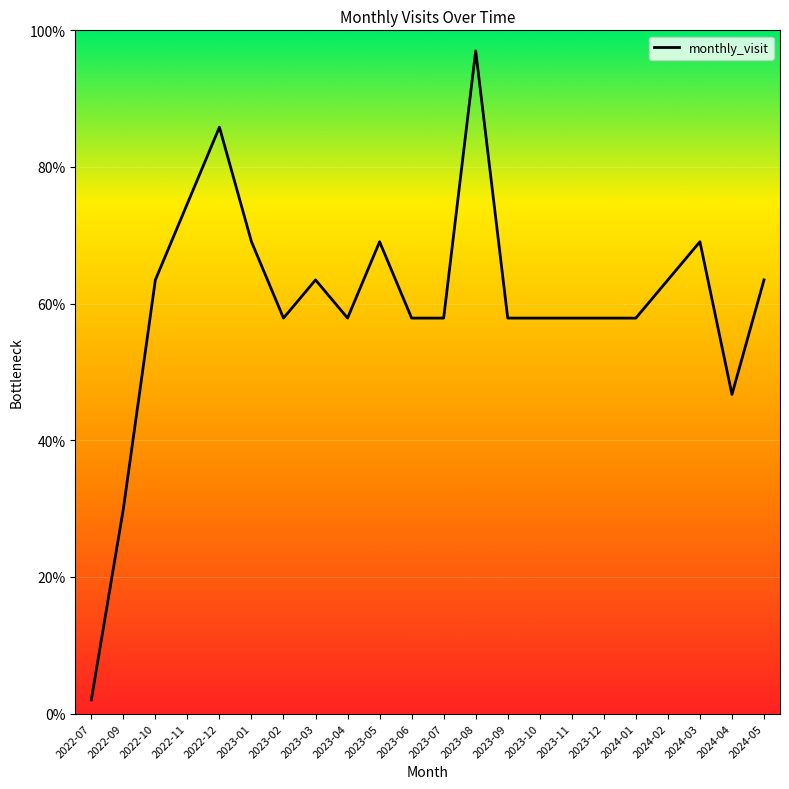

What is the difference between the second highest and second lowest values?

55.9